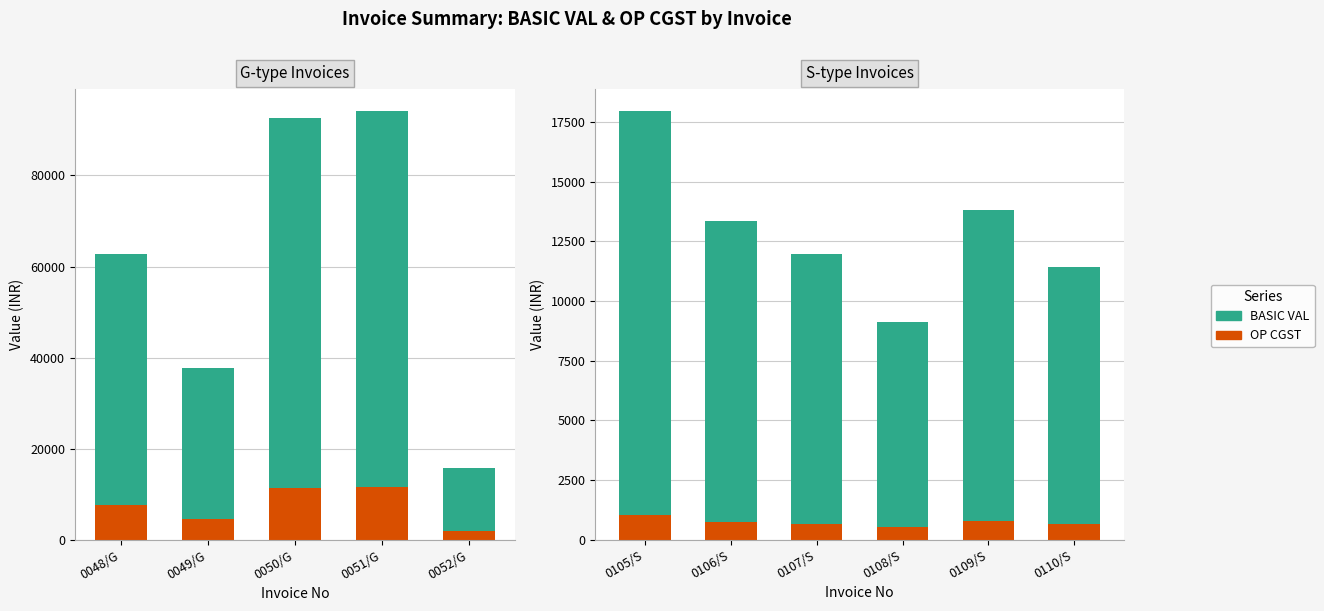

What is the difference between the highest and lowest values at 0109/S?

12267.0